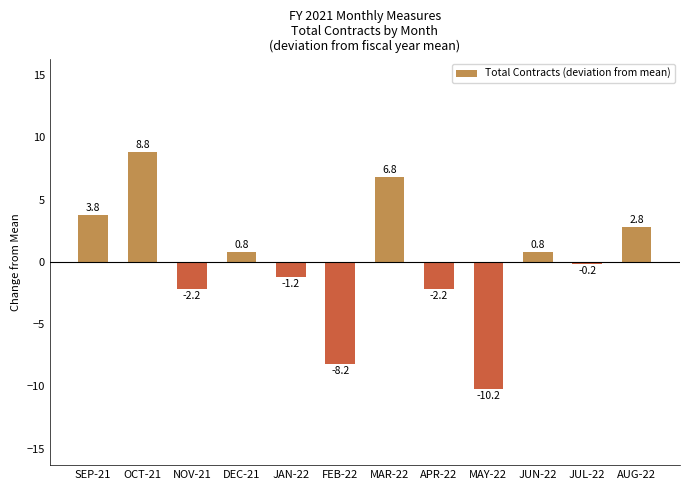

Where does the data first go above 0?

SEP-21